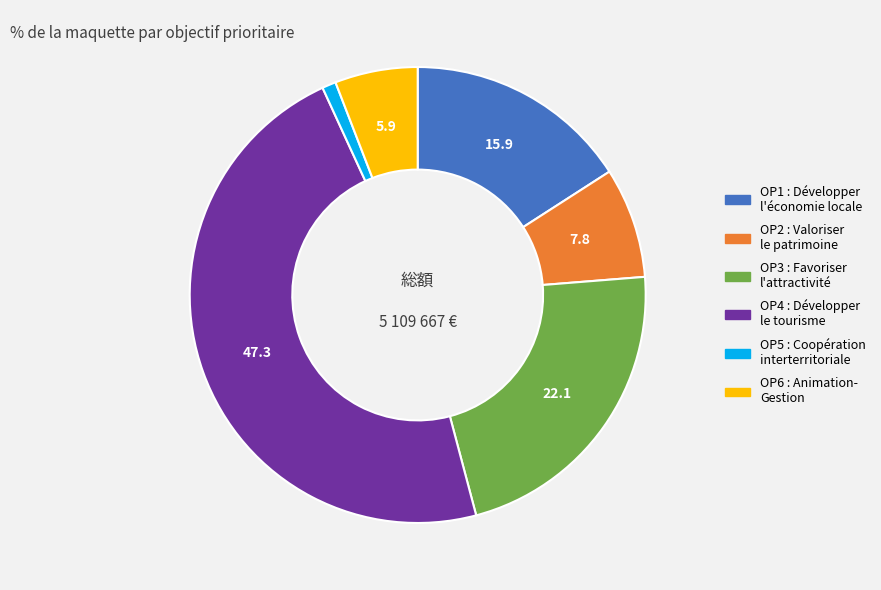

Is there any slice that represents more than half of the pie?

No